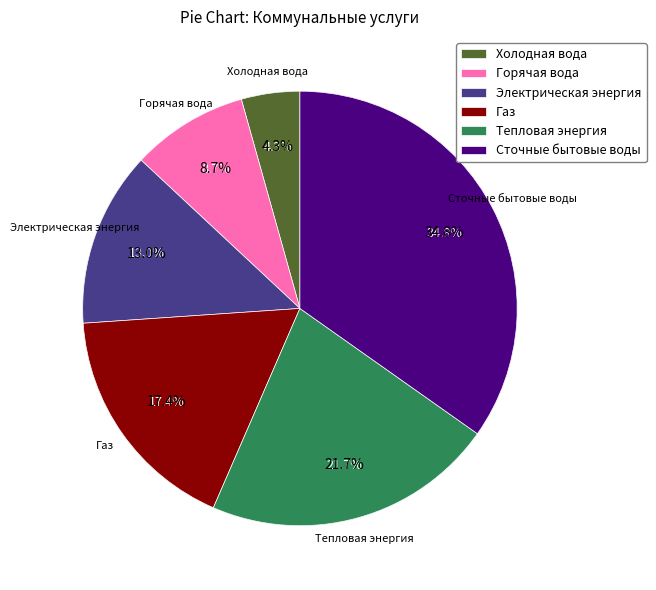

What percentage is NOT represented by Тепловая энергия?

78.3%